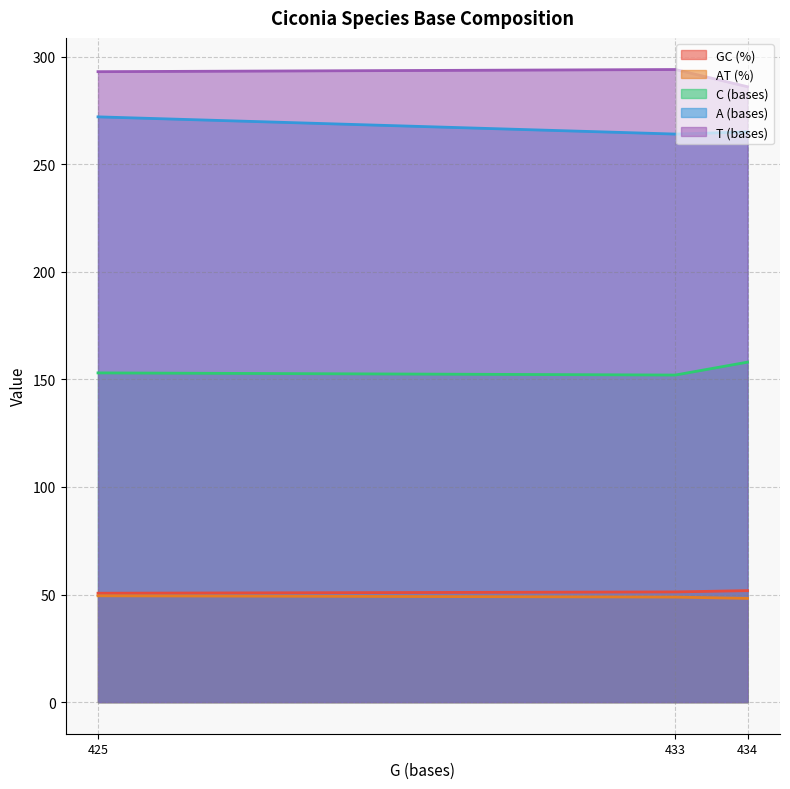

How many lines are shown in the chart?

5